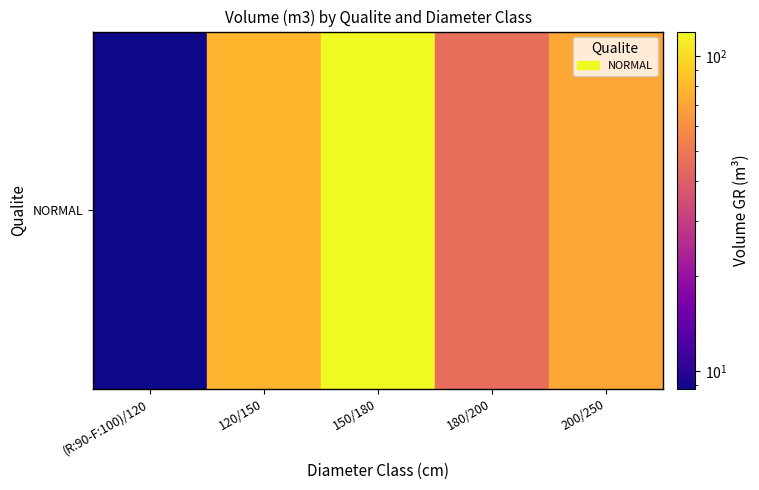

Where is the data nearest to the value 64?

200/250